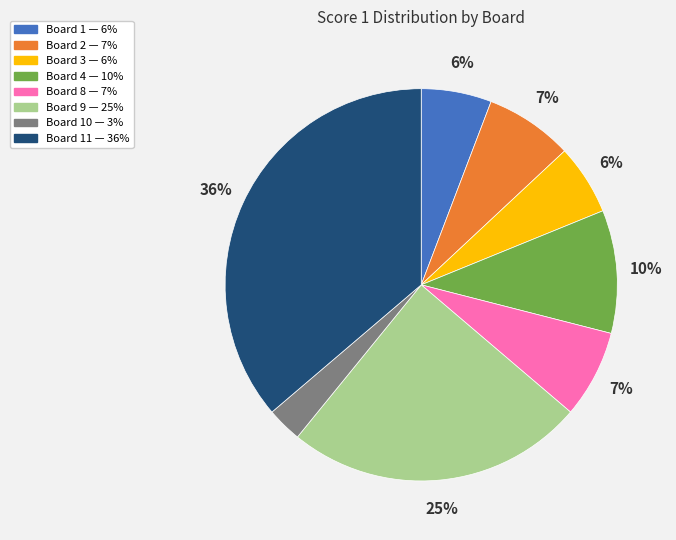

Is there a majority slice in this chart?

No